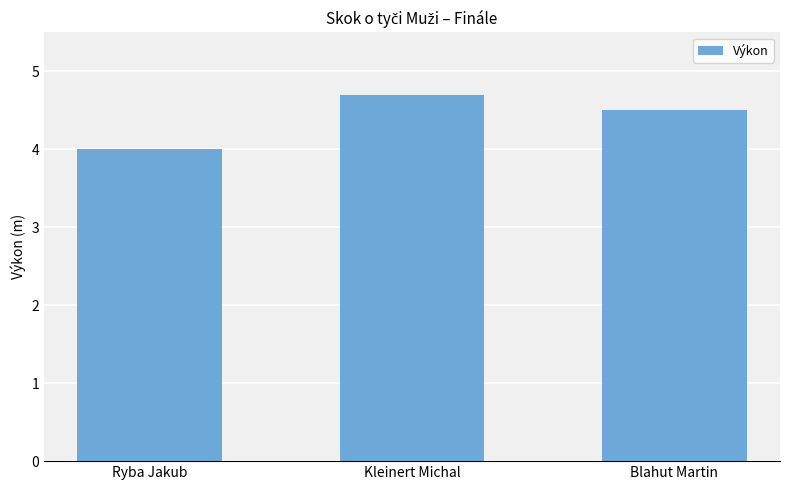

Where is the data nearest to the value 4?

Ryba Jakub